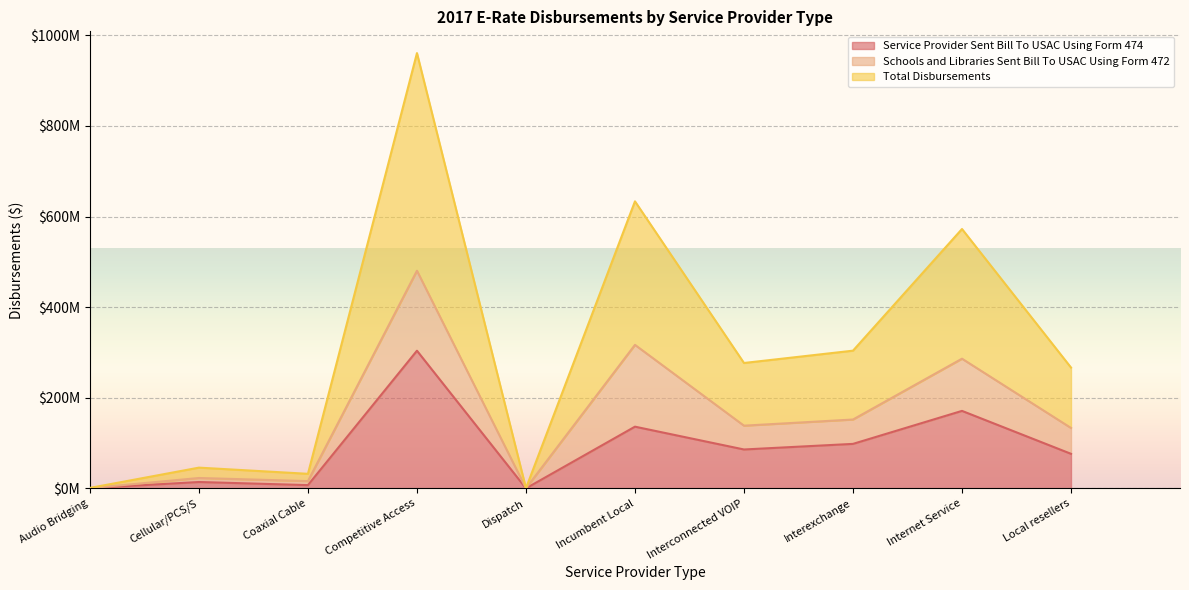

Which series changed the most between Dispatch and Incumbent Local?

Total Disbursements